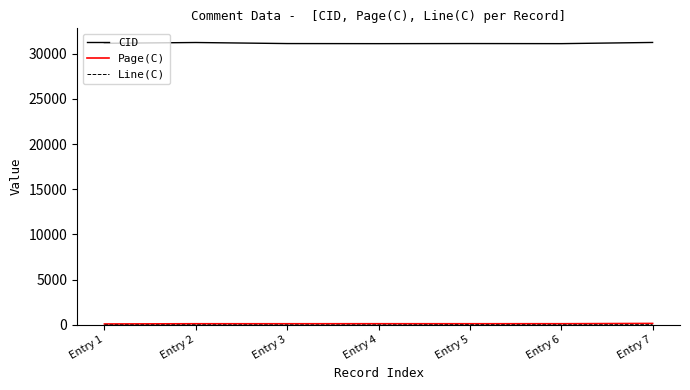

The value of CID at Entry 7 is 54431. True or false?

False